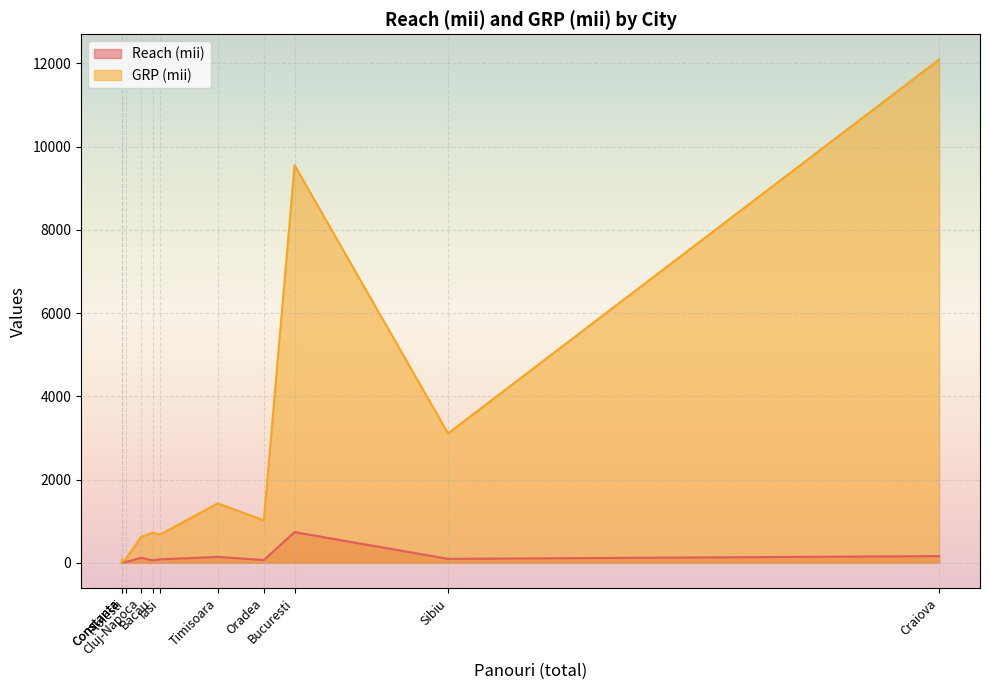

True or false: Reach (mii) has a value of 67 at Oradea.

True